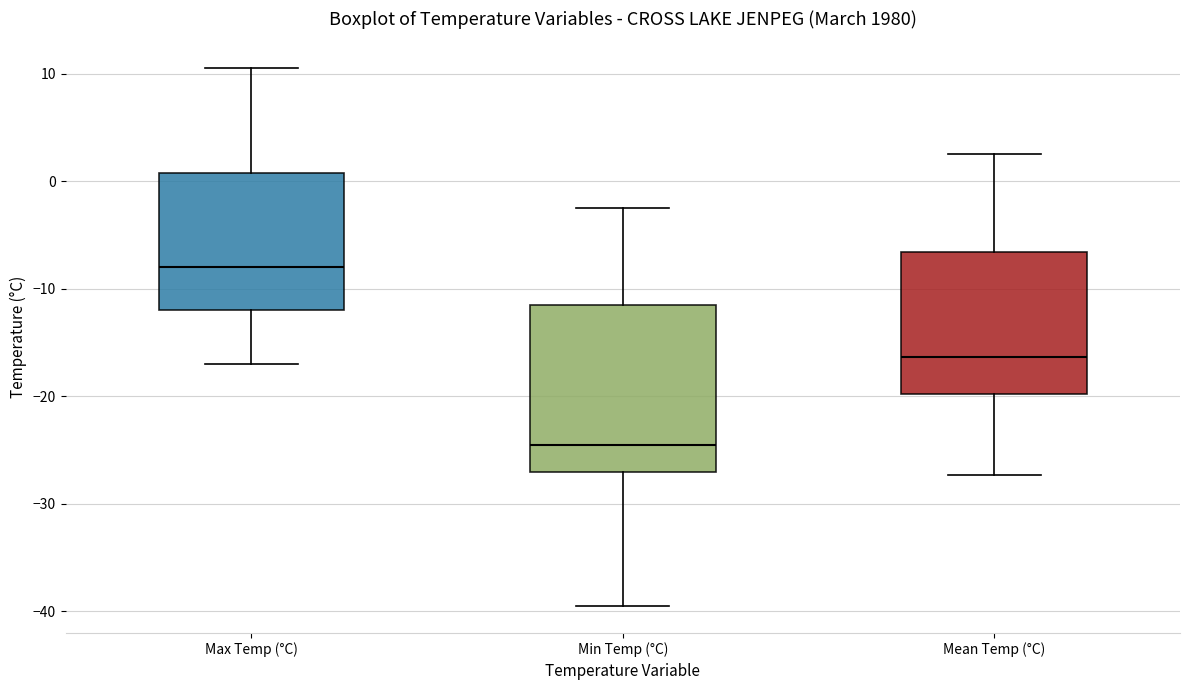

Where does the lower whisker of the box for Mean Temp (°C) end on the y-axis? The values are not printed on the chart, so give them approximately, as read against the axis.

-27